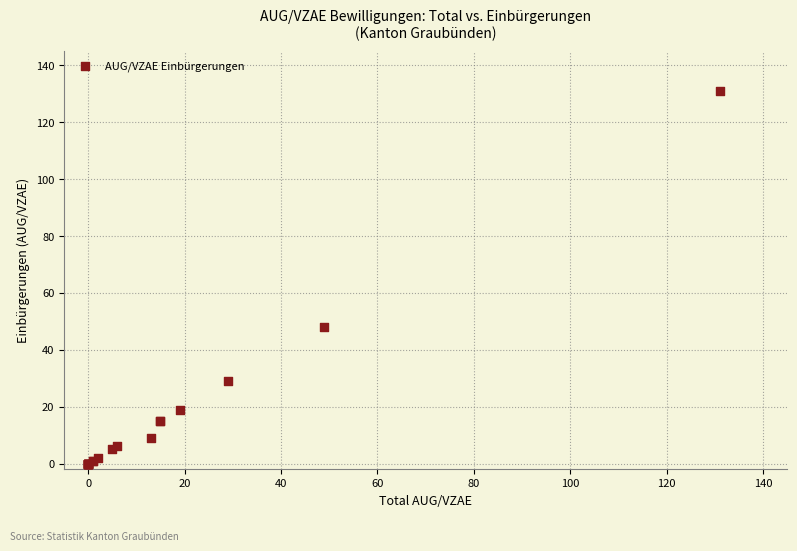

What Y value in the scatter plot is closest to 65?

48